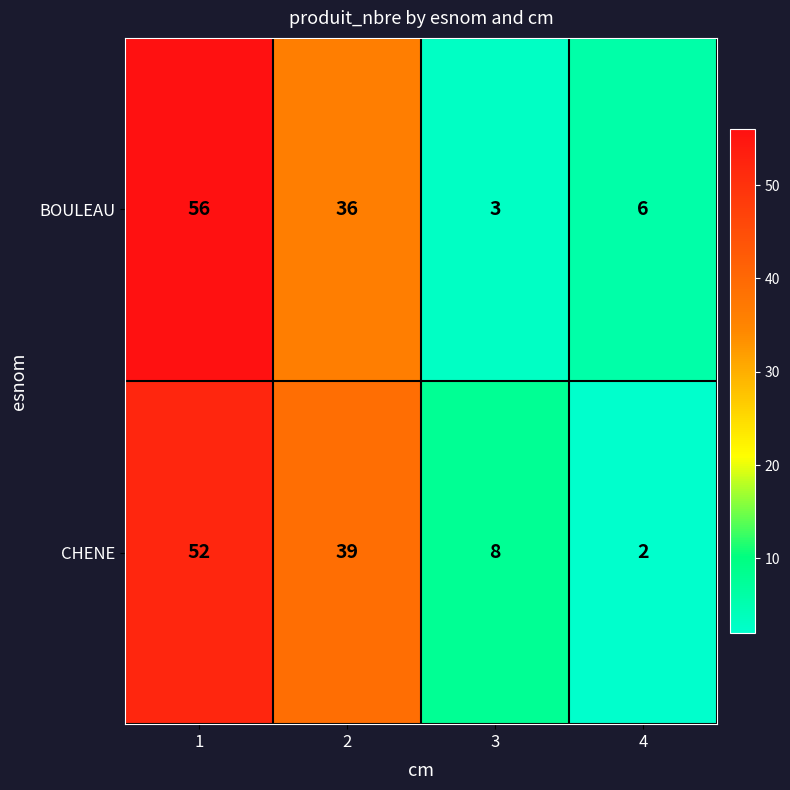

True or false: BOULEAU has a value of 3 at 3.

True